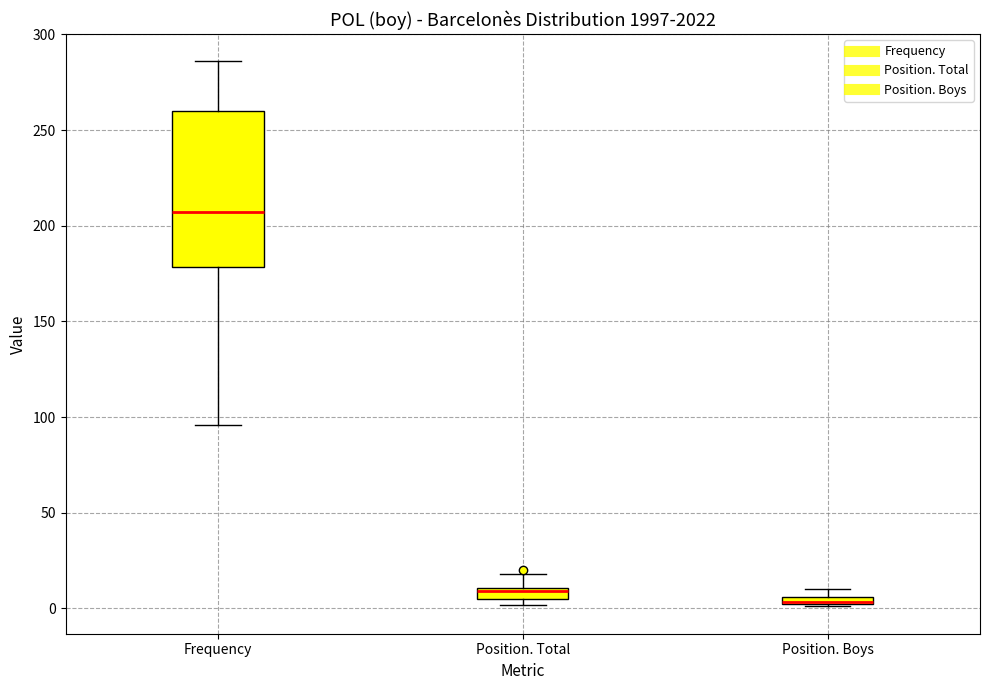

Which box is the tallest, from its lower edge to its upper edge?

Frequency